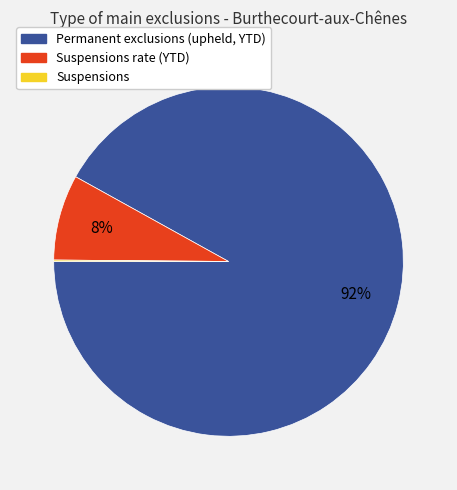

To the nearest percent, what is the difference between the largest and smallest slice percentages?

92%